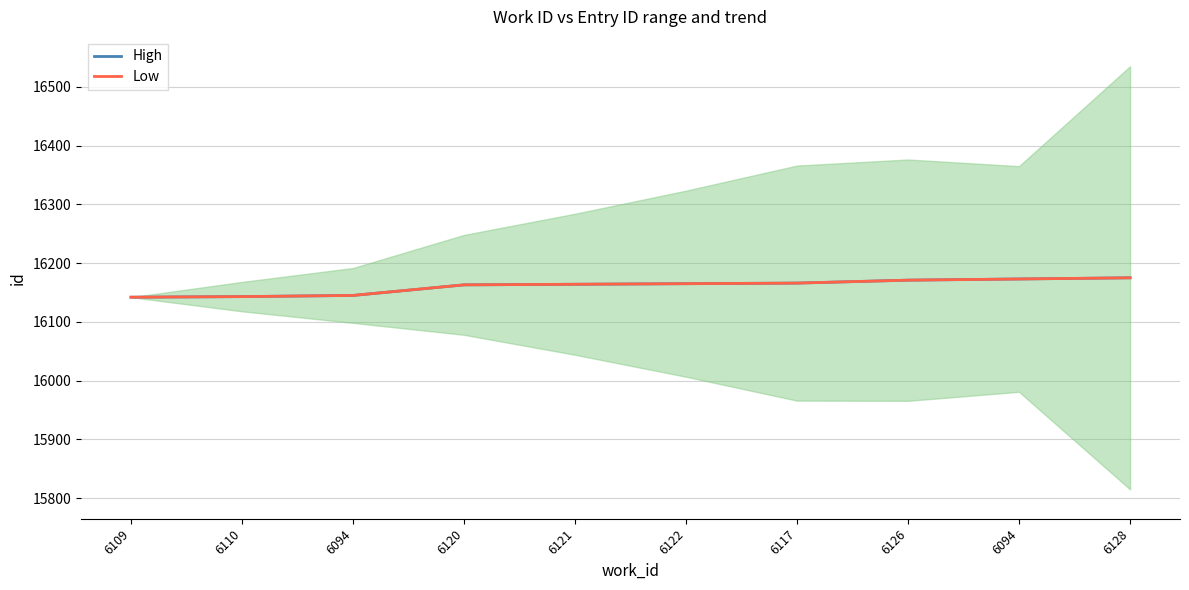

Count the number of categories in the chart.

10